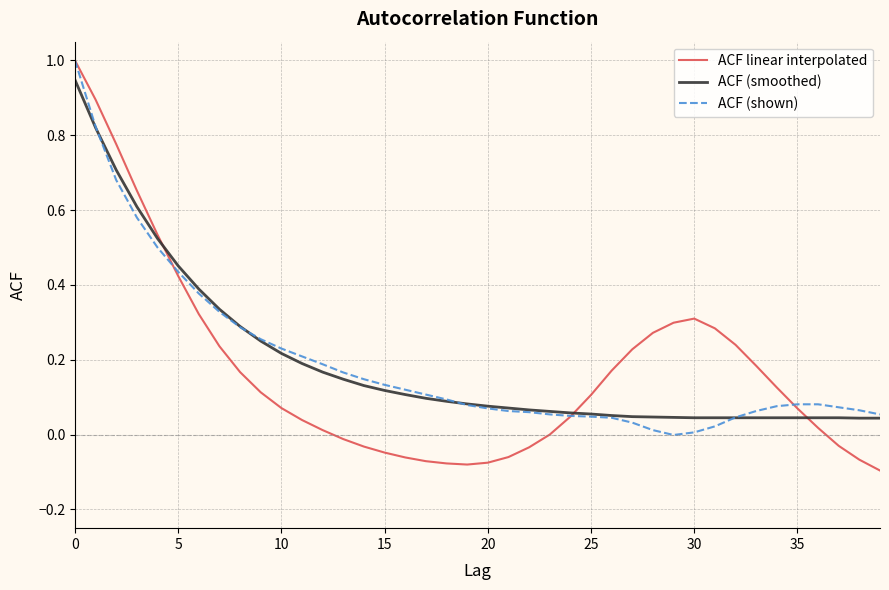

Which series has the widest spread of values?

ACF linear interpolated